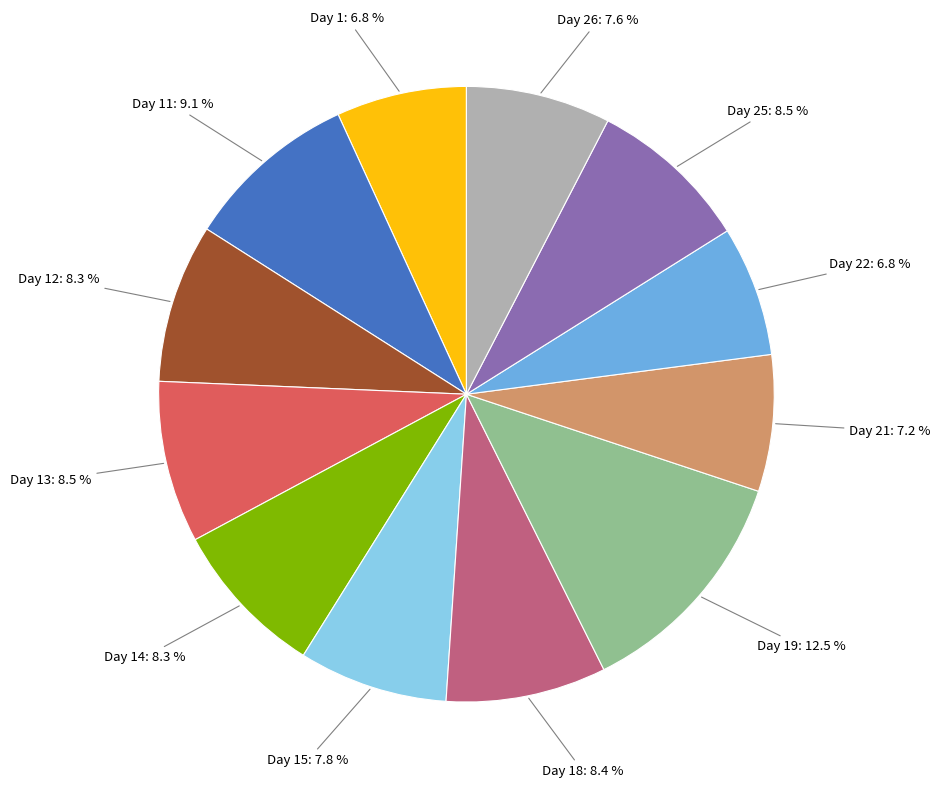

Does any single category account for the majority?

No